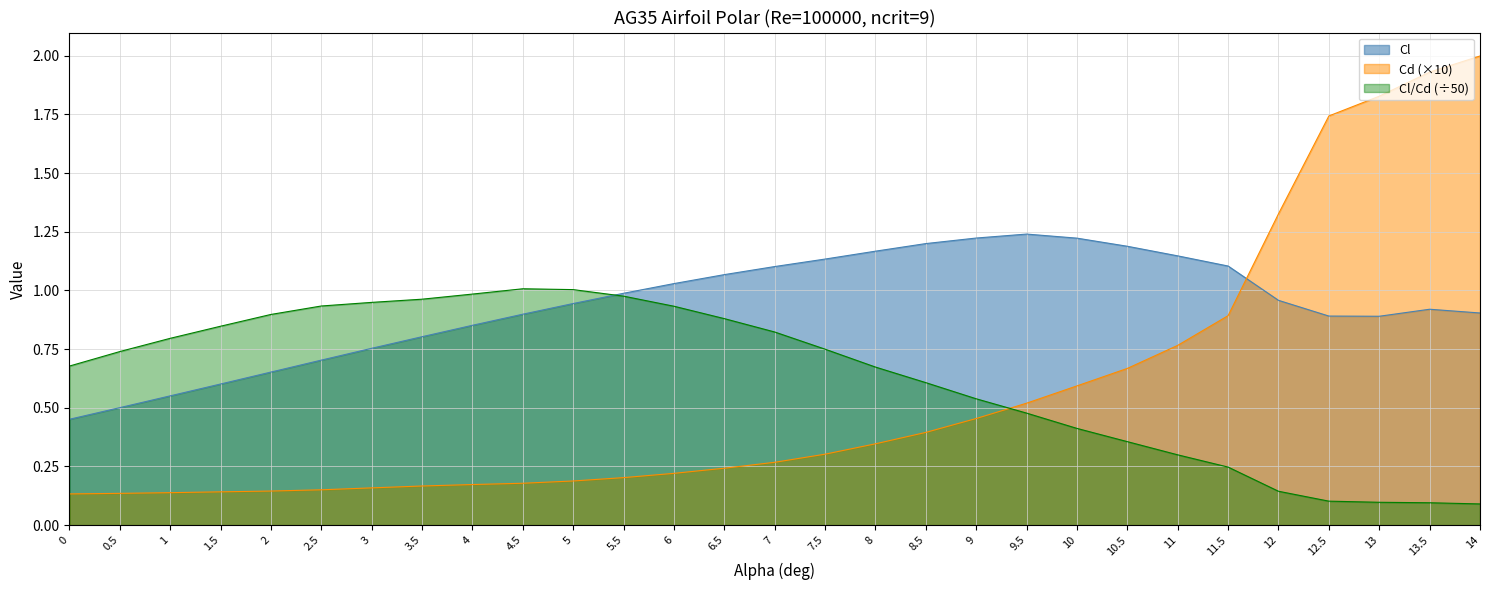

What is the difference between the maximum and minimum values in the Cd series?

1.9